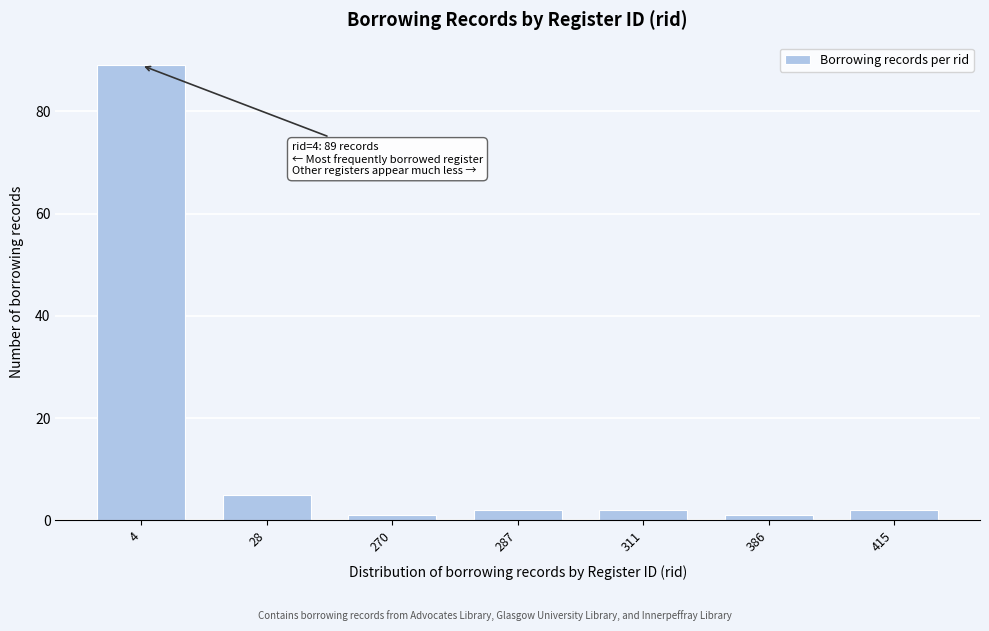

Reading left to right, transcribe all the data shown in this chart.

4=89	28=5	270=1	287=2	311=2	386=1	415=2